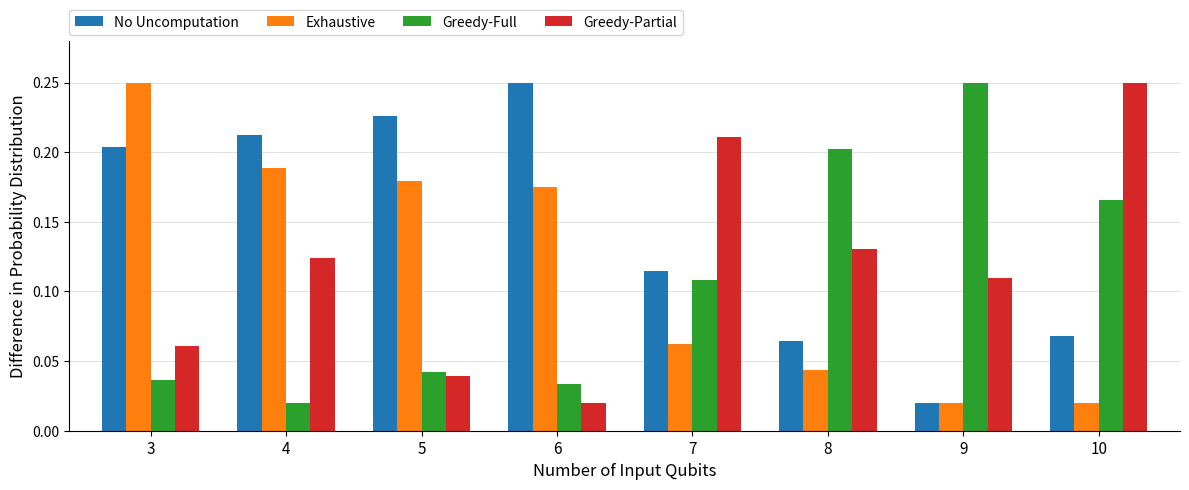

At 8, list the series in order from largest to smallest.

Greedy-Full, Greedy-Partial, No Uncomputation, Exhaustive